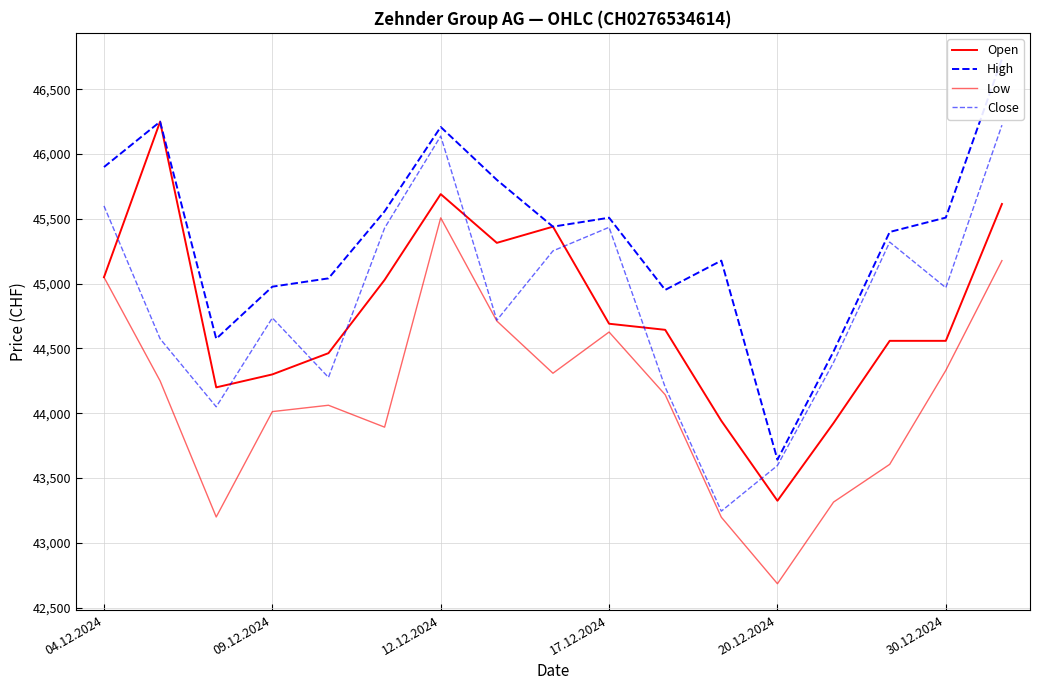

How many lines are shown in the chart?

4